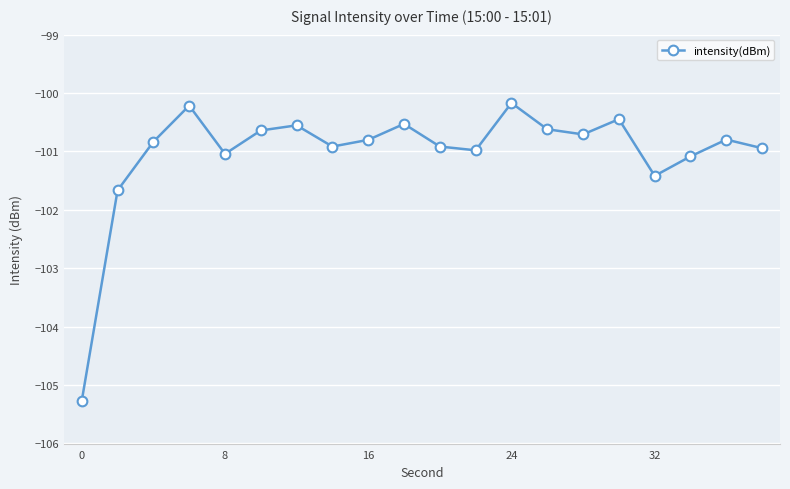

What is the value of the 10th point from the left?

-100.5